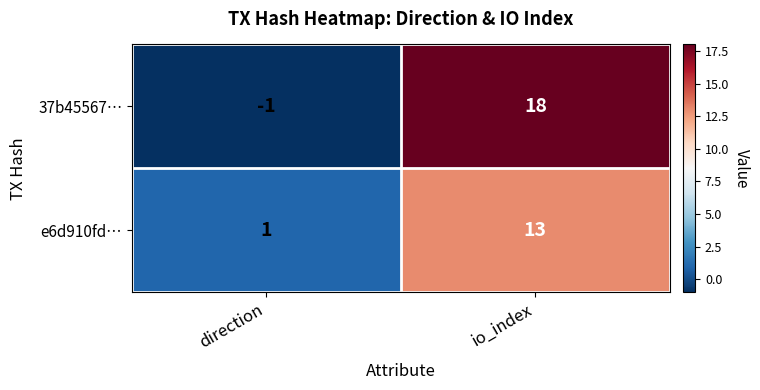

The value of e6d910fd… at io_index is 17. True or false?

False